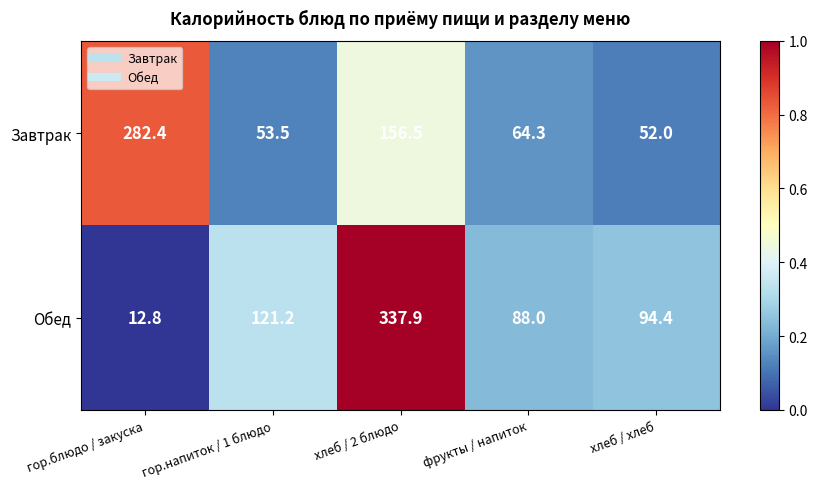

Is it true that Обед equals 121.2 at гор.напиток / 1 блюдо?

True